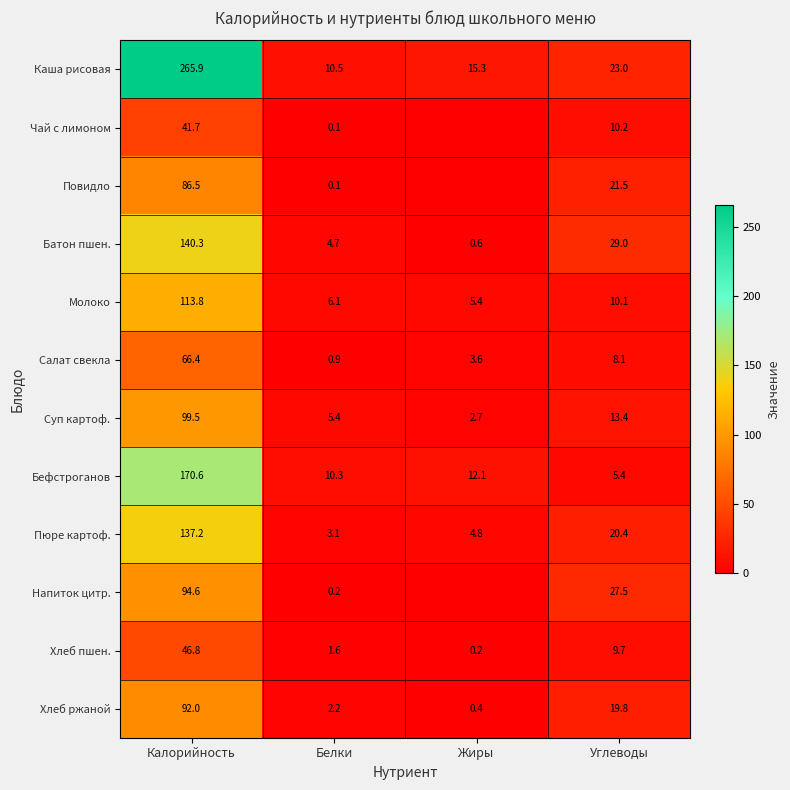

What is the highest value of the Суп картоф. series?

99.5